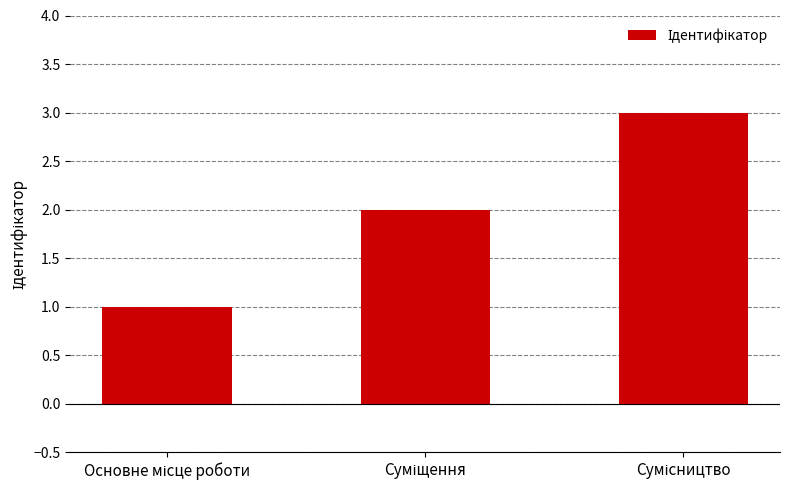

What is the sum of all values?

6